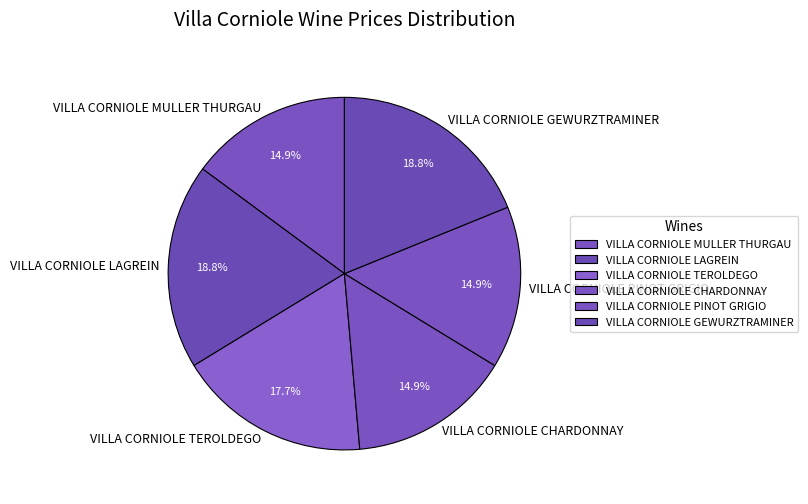

Does VILLA CORNIOLE GEWURZTRAMINER represent more than half of the total?

No